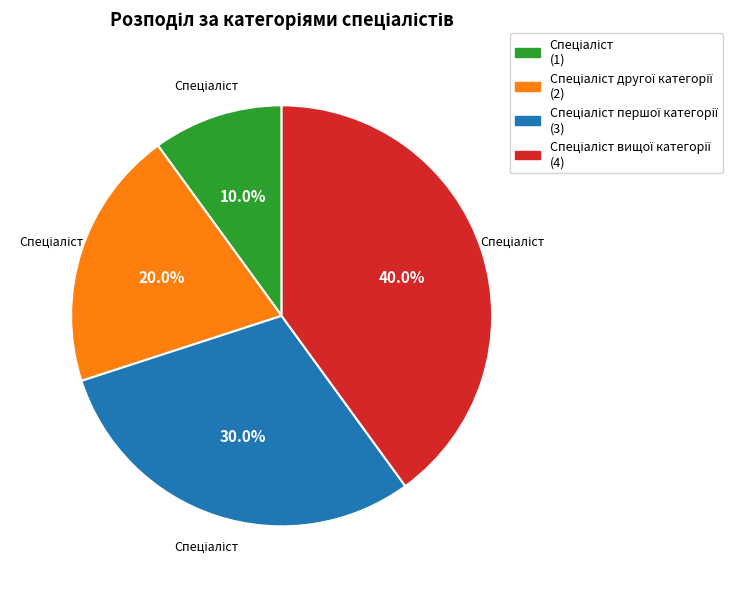

Is there any slice that represents more than half of the pie?

No